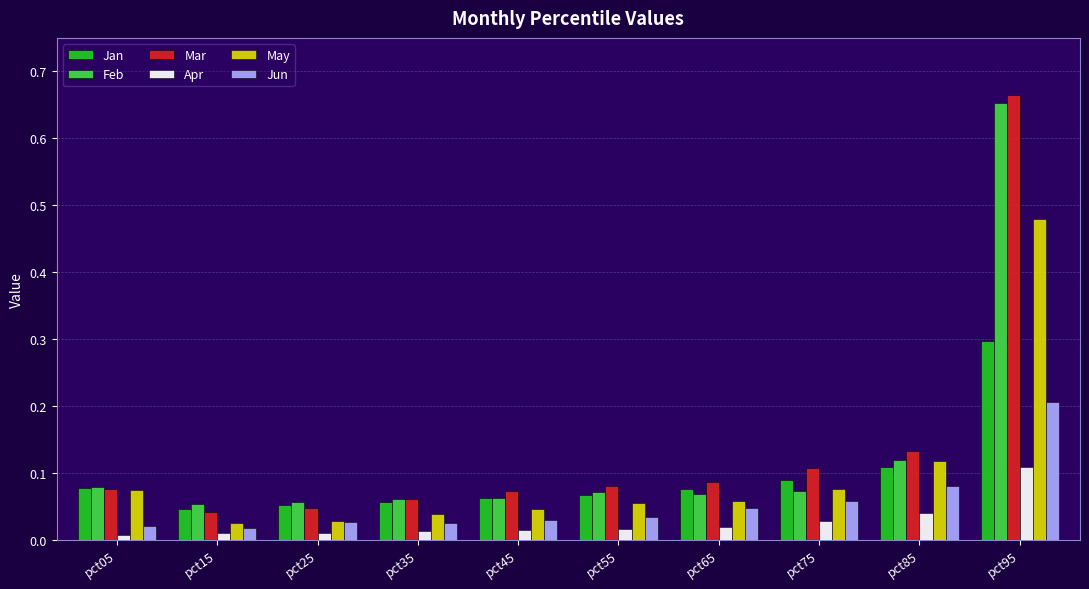

The Apr series shows 0.0 at pct55. True or false?

True